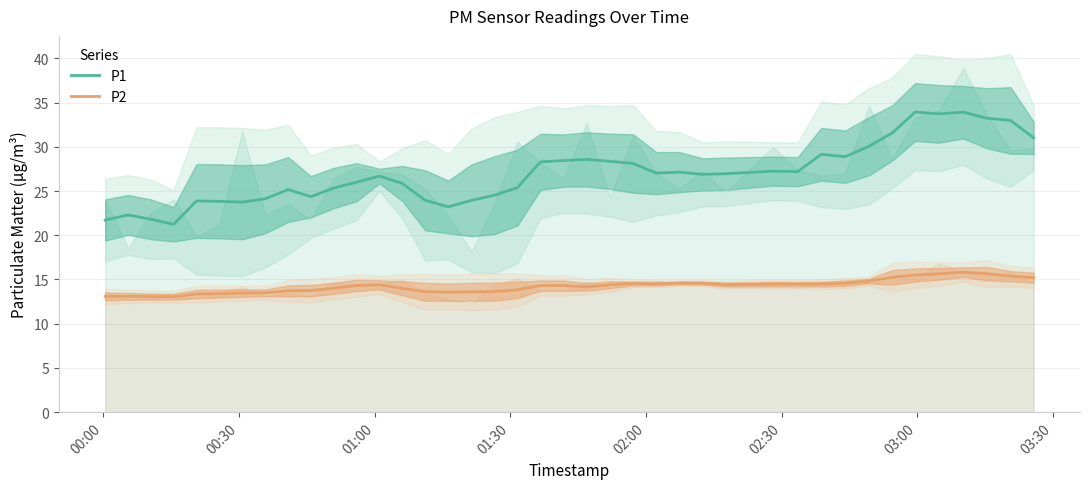

True or false: P1 and P2 cross at least once.

False